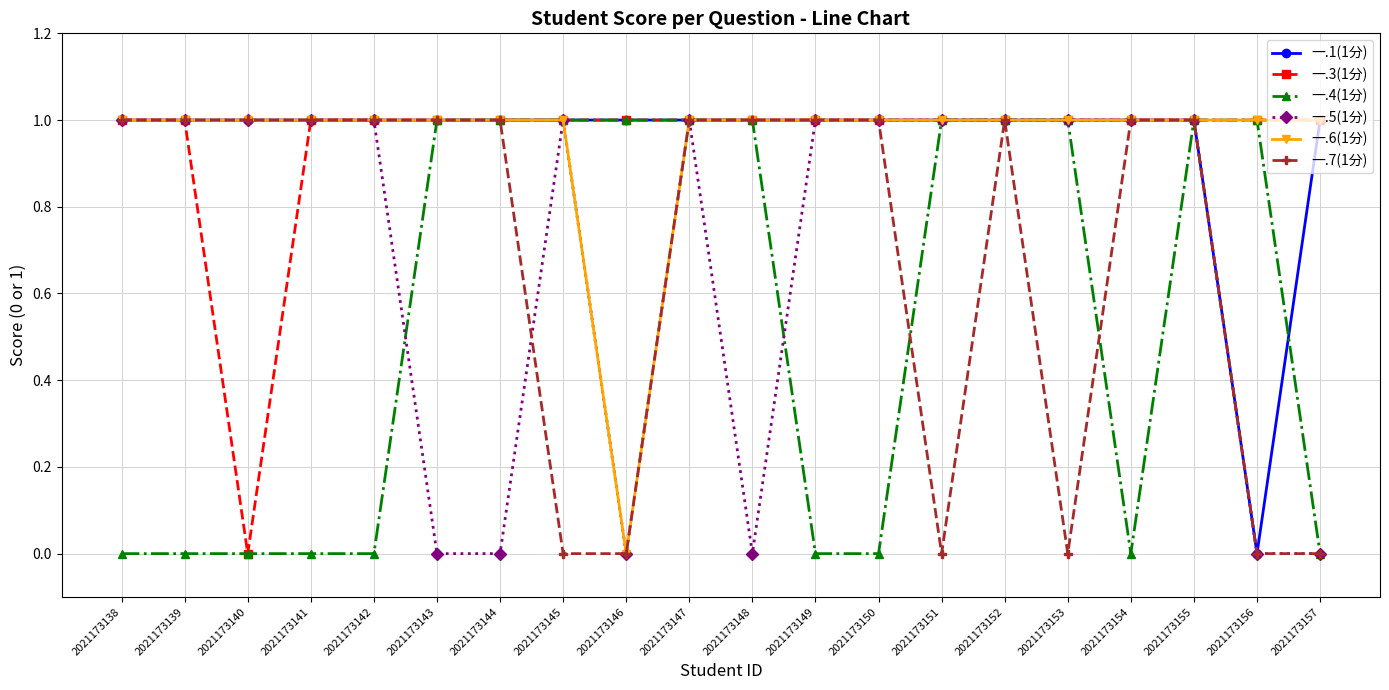

The 一.5(1分) series shows 0 at 2021173155. True or false?

False